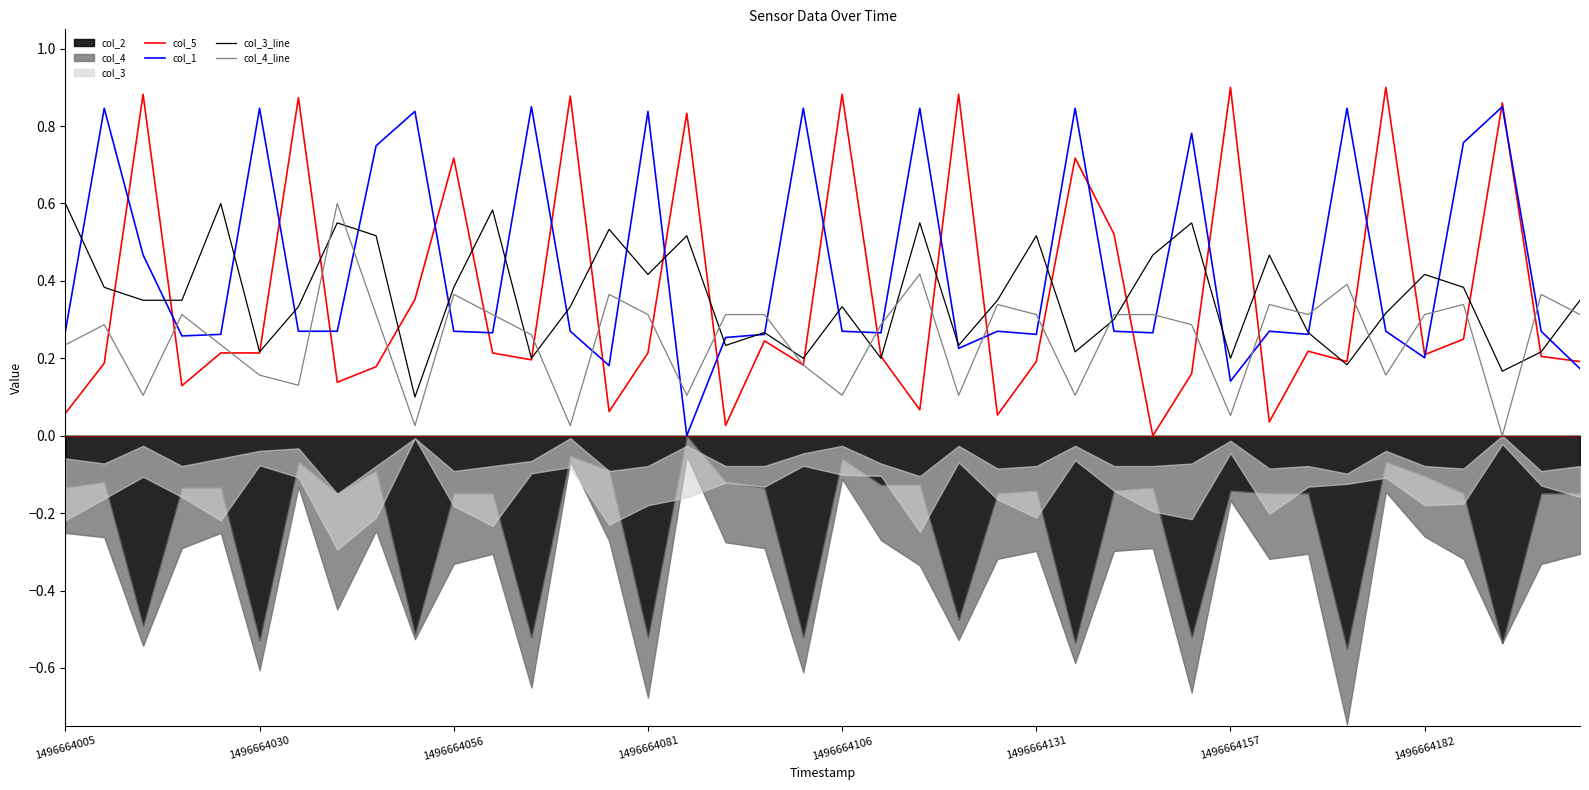

True or false: col_4_line has more than 1 points higher than both neighbors.

True